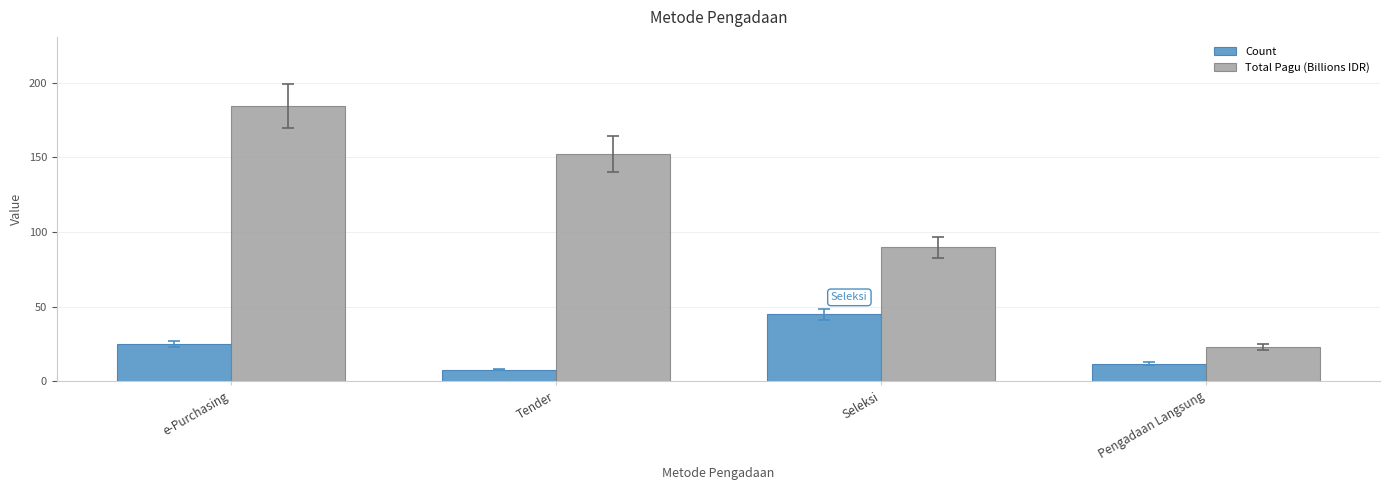

What is the sum of the Total Pagu (Billions IDR) values at Tender and Pengadaan Langsung?

175.4